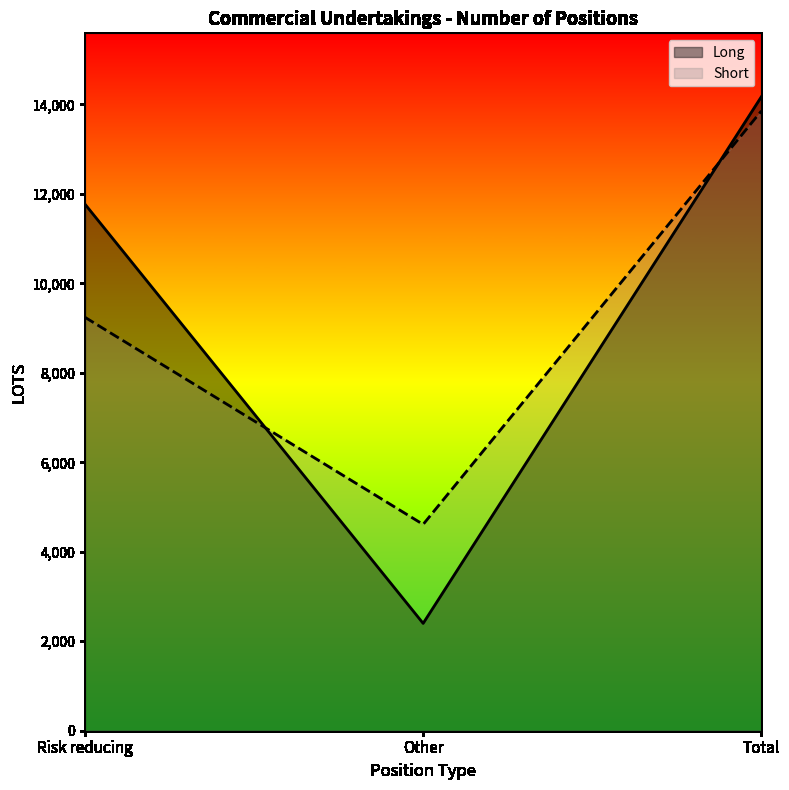

Reading right to left, extract all data points from this chart.

Long: Total=14171.7	Other=2399.6	Risk reducing=11772.1
Short: Total=13853.5	Other=4611.3	Risk reducing=9242.1